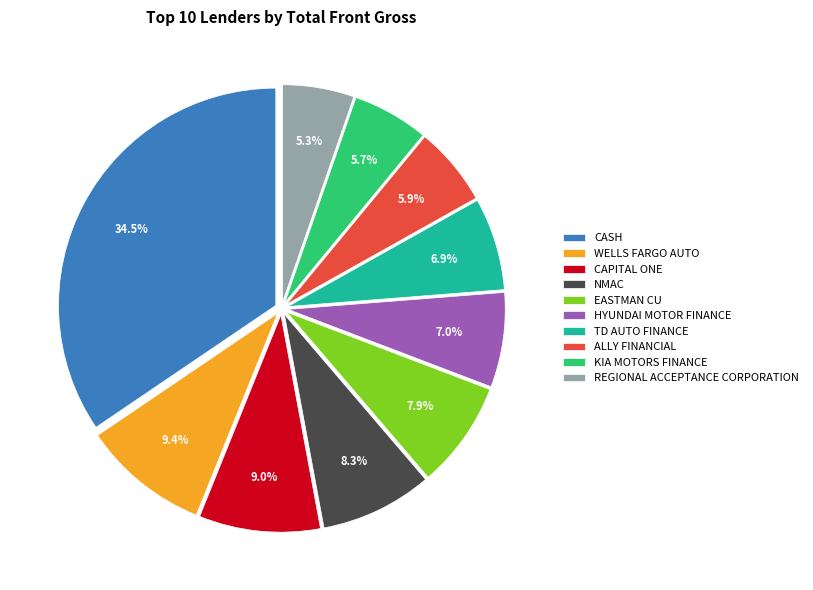

Do REGIONAL ACCEPTANCE CORPORATION and EASTMAN CU together represent more than half of the pie?

No